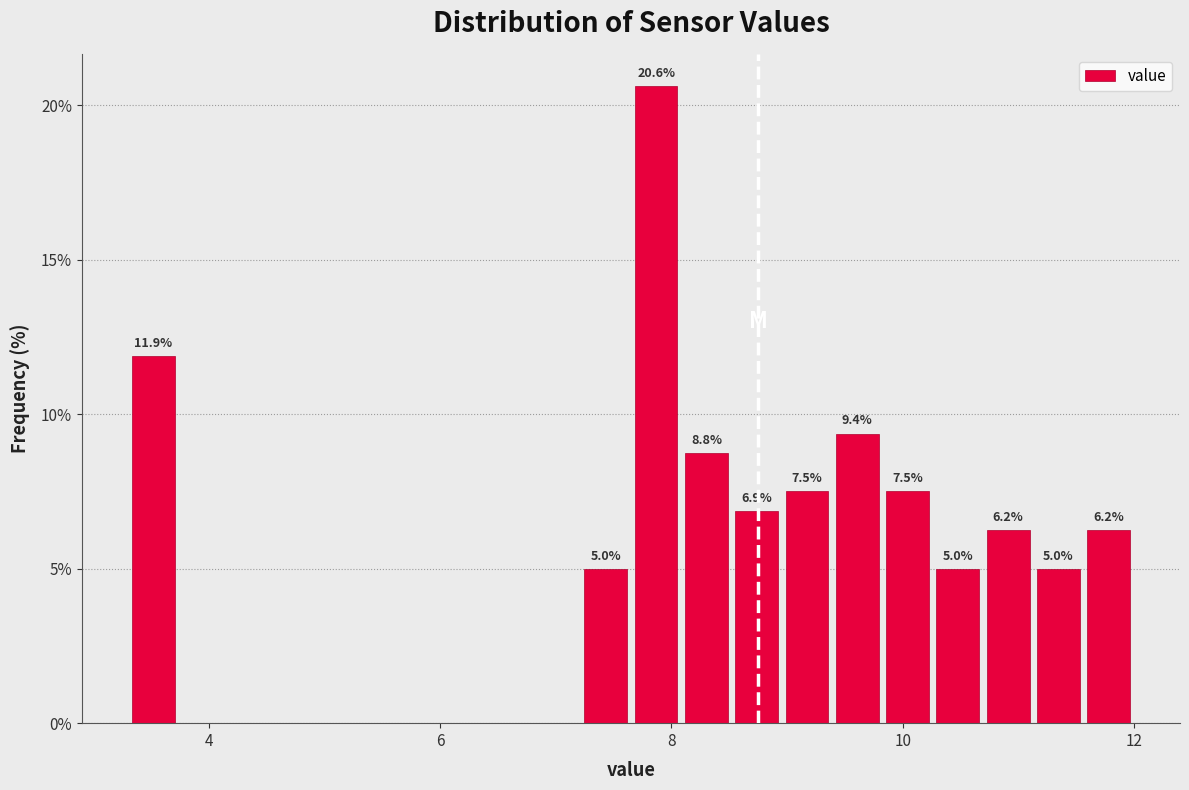

Around what value on the x-axis is the tallest bar? Give the approximate position of its centre, as read against the axis.

7.8